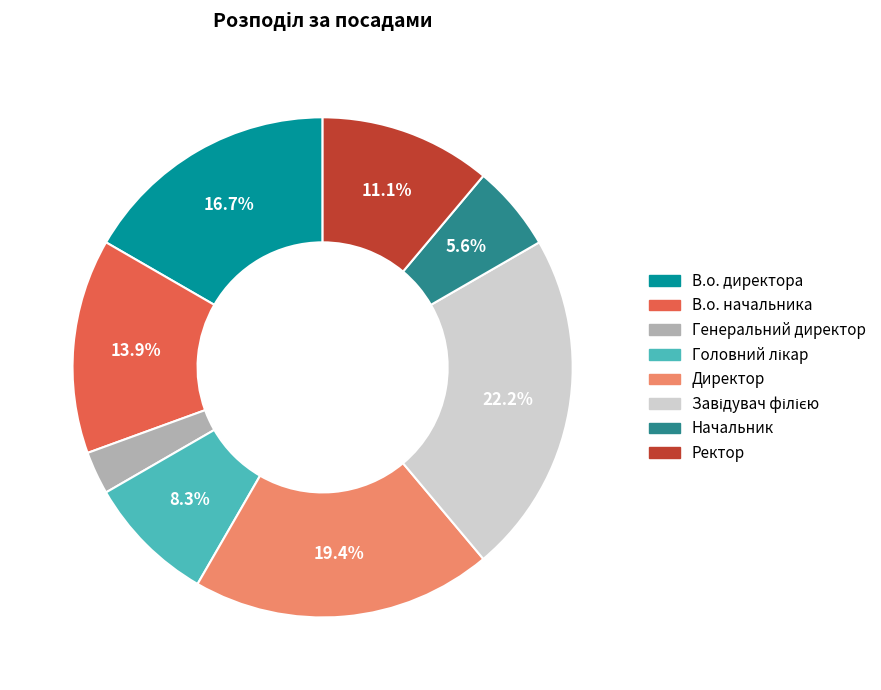

Which has a higher value, Директор or Ректор?

Директор